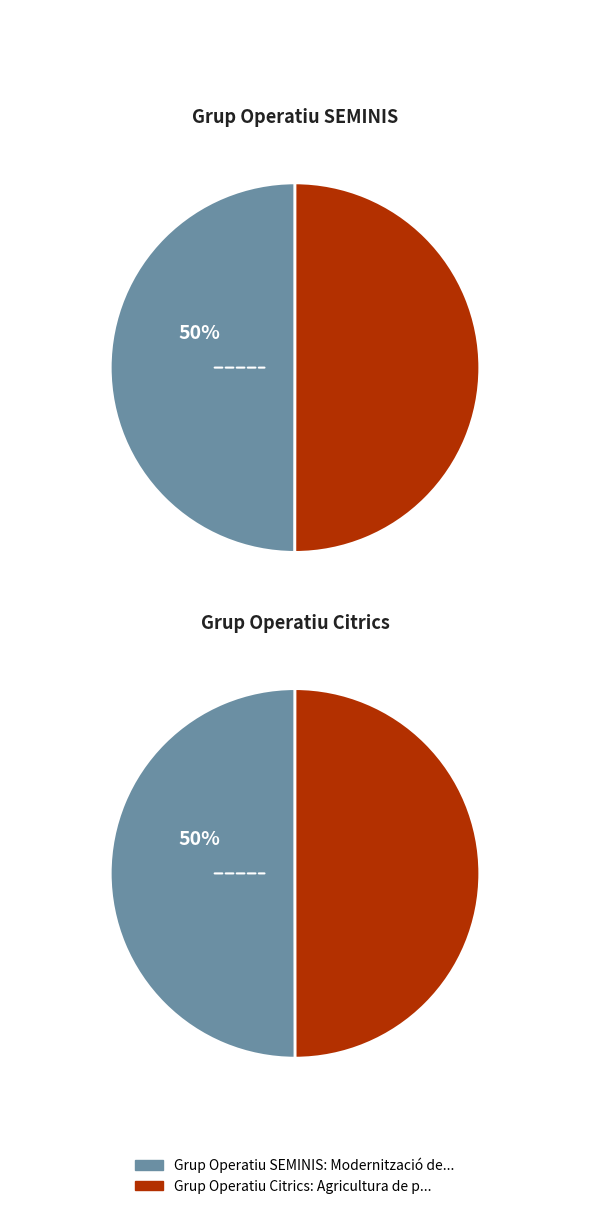

Which category has the biggest portion of the pie?

Grup Operatiu Citrics